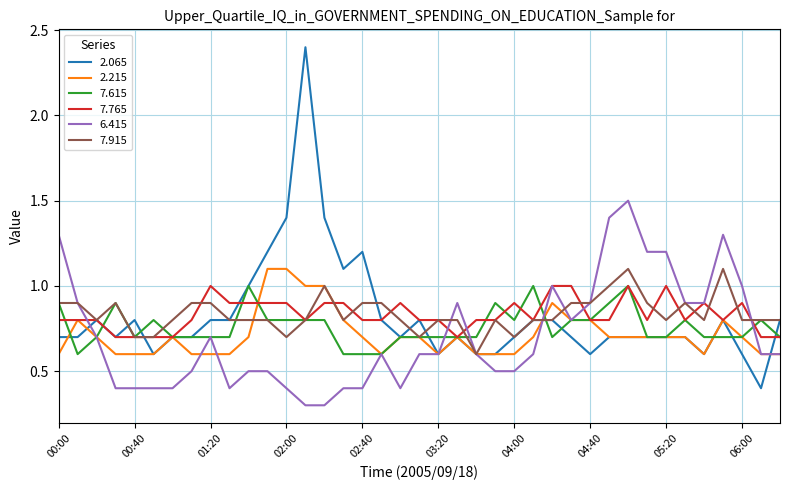

Which series has the widest spread of values?

2.065